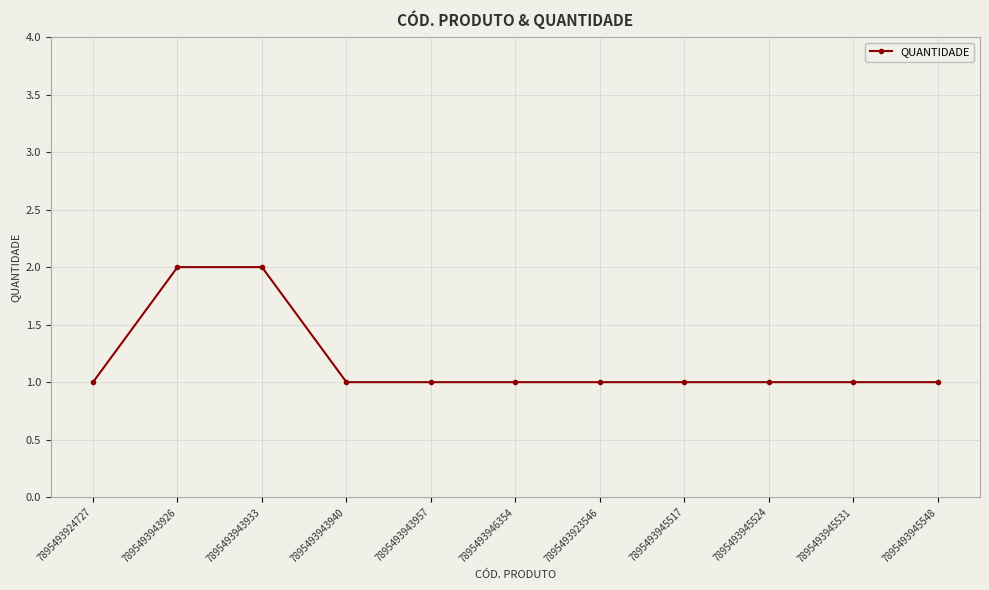

Reading right to left, extract all data points from this chart.

7895493945548=1	7895493945531=1	7895493945524=1	7895493945517=1	7895493923546=1	7895493946354=1	7895493943957=1	7895493943940=1	7895493943933=2	7895493943926=2	7895493924727=1